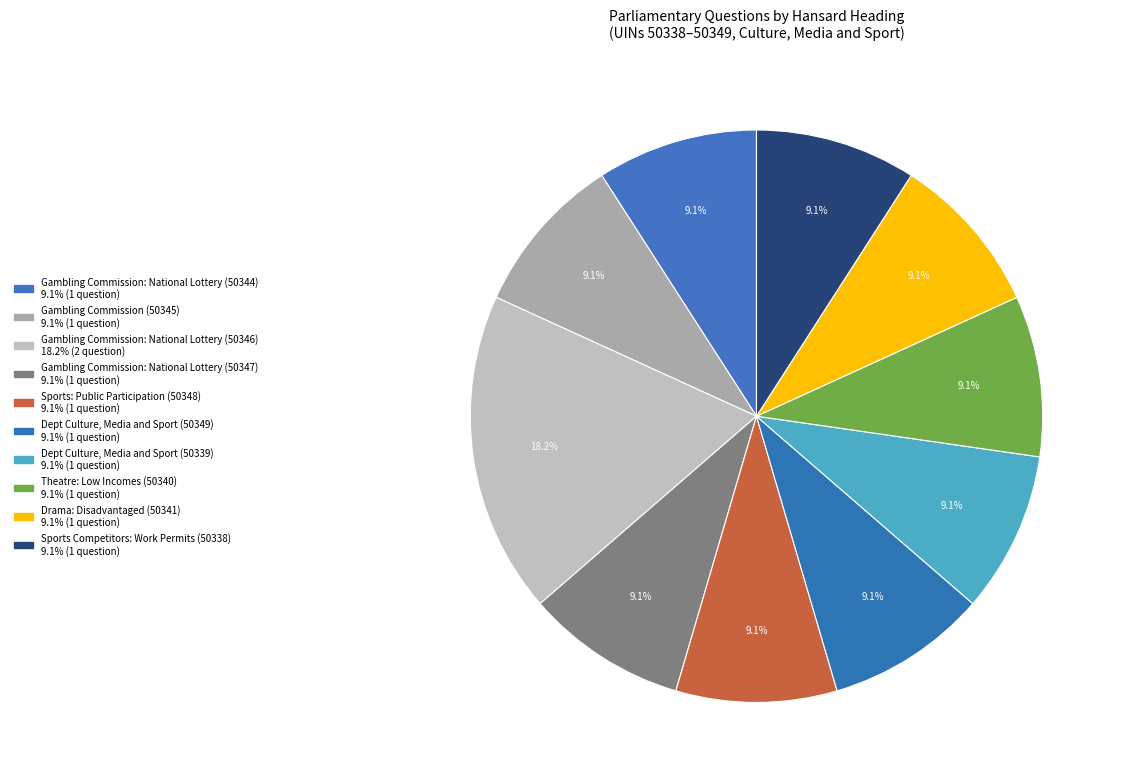

How many segments does this pie chart have?

10